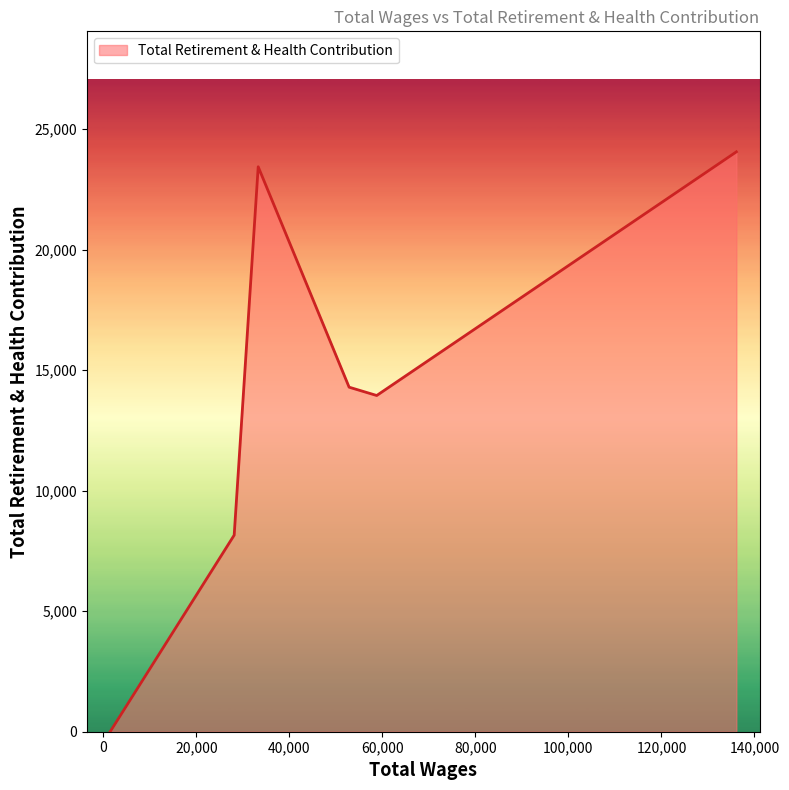

Does the chart display data point markers on the line(s)?

No